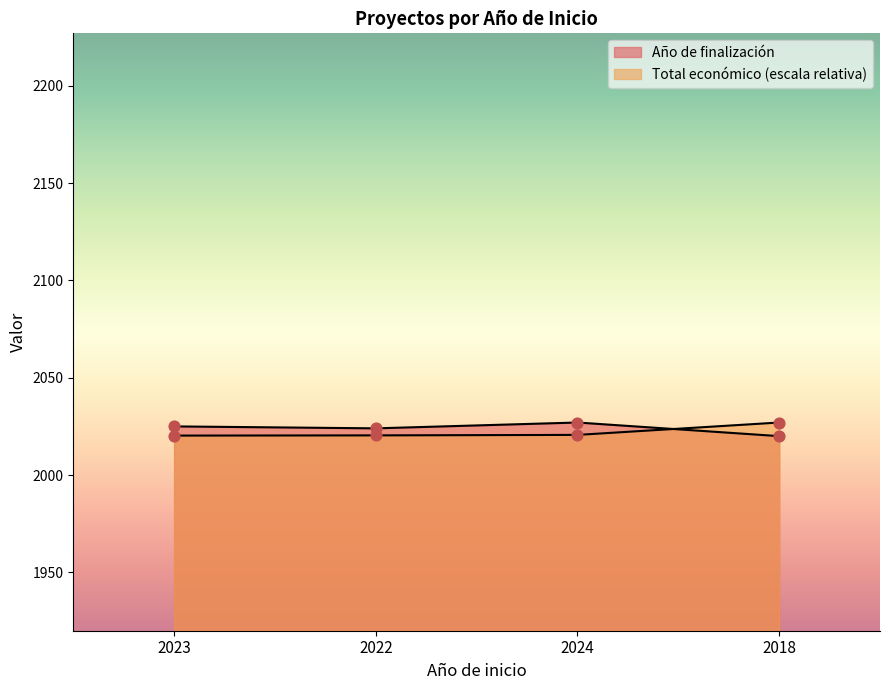

What is the total value across all series at 2024?

4047.6